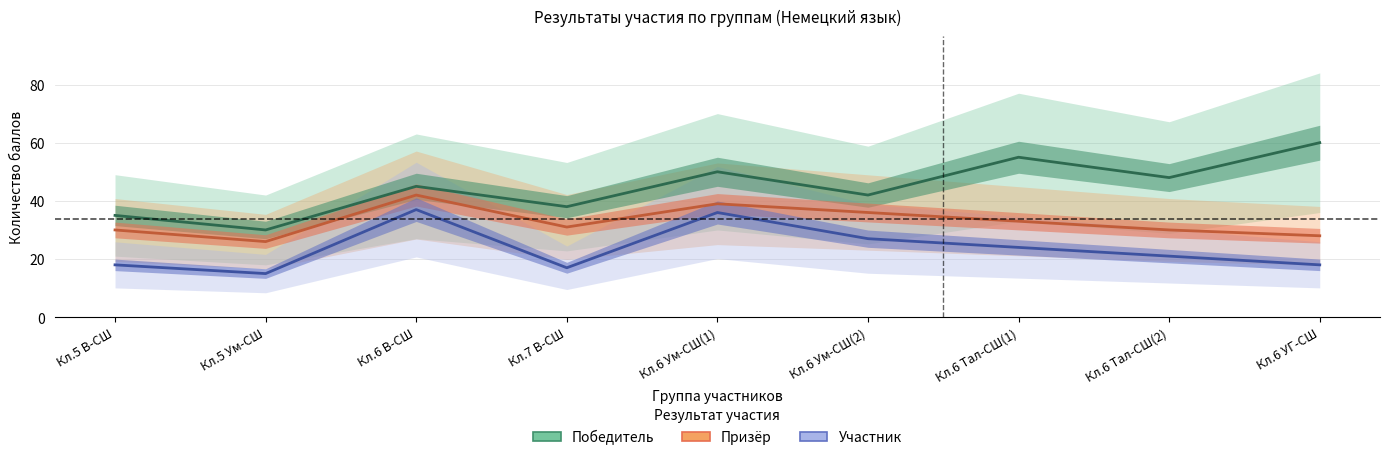

How many lines are shown in the chart?

3